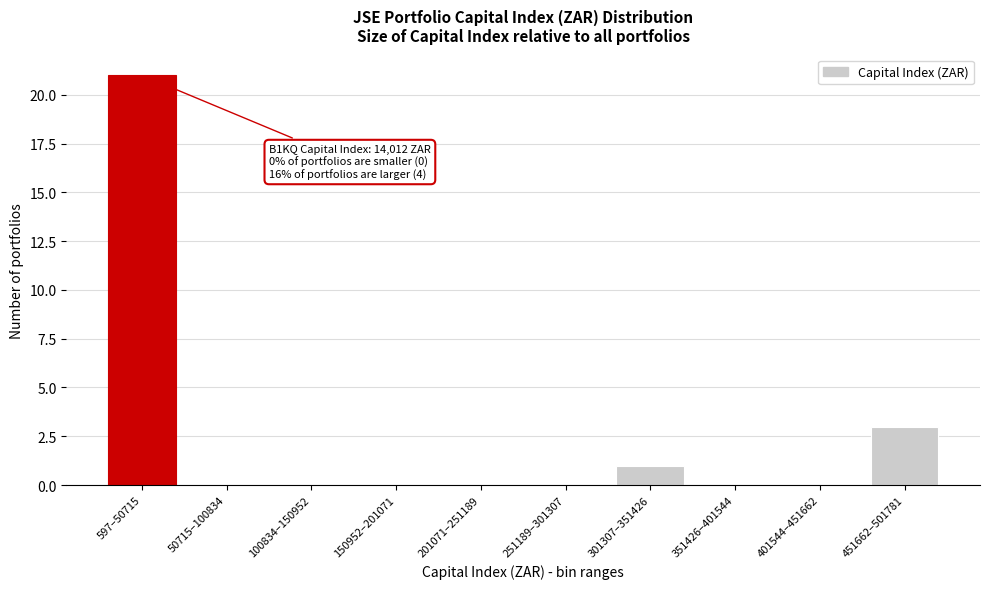

Reading right to left, list all the values displayed in this chart.

451662–501781=3	401544–451662=0	351426–401544=0	301307–351426=1	251189–301307=0	201071–251189=0	150952–201071=0	100834–150952=0	50715–100834=0	597–50715=21